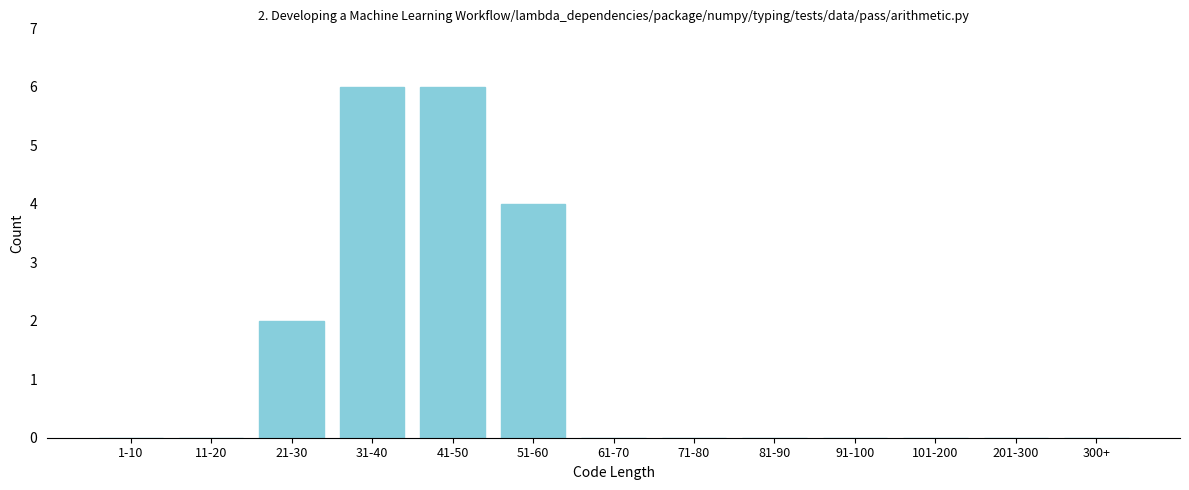

Reading right to left, transcribe all the data shown in this chart.

300+=0	201-300=0	101-200=0	91-100=0	81-90=0	71-80=0	61-70=0	51-60=4	41-50=6	31-40=6	21-30=2	11-20=0	1-10=0